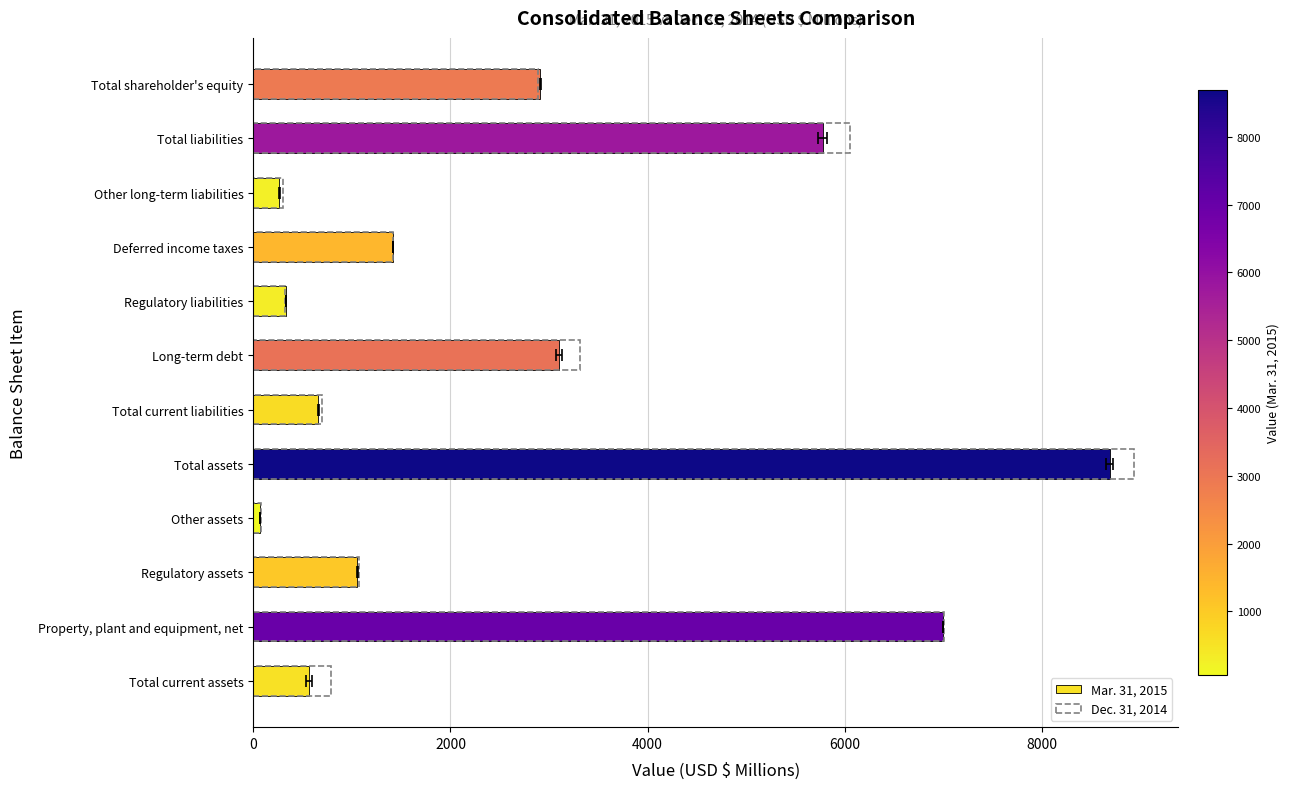

Rank the series at Property, plant and equipment, net from highest to lowest value.

Dec. 31, 2014, Mar. 31, 2015